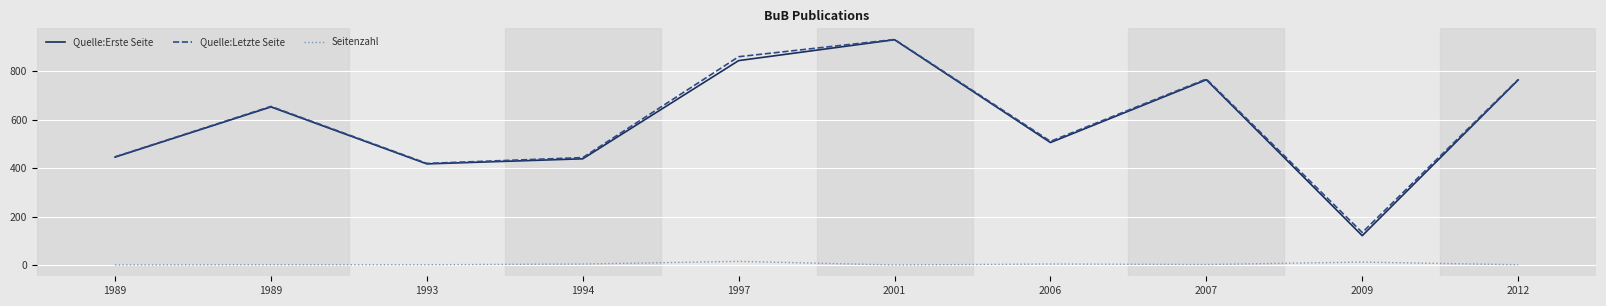

How many lines are shown in the chart?

3